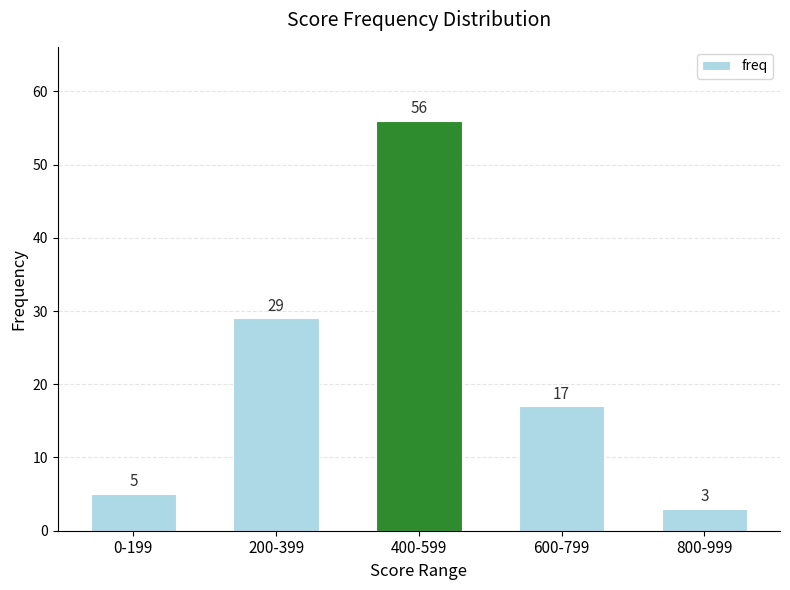

What position from the left is 800-999?

5